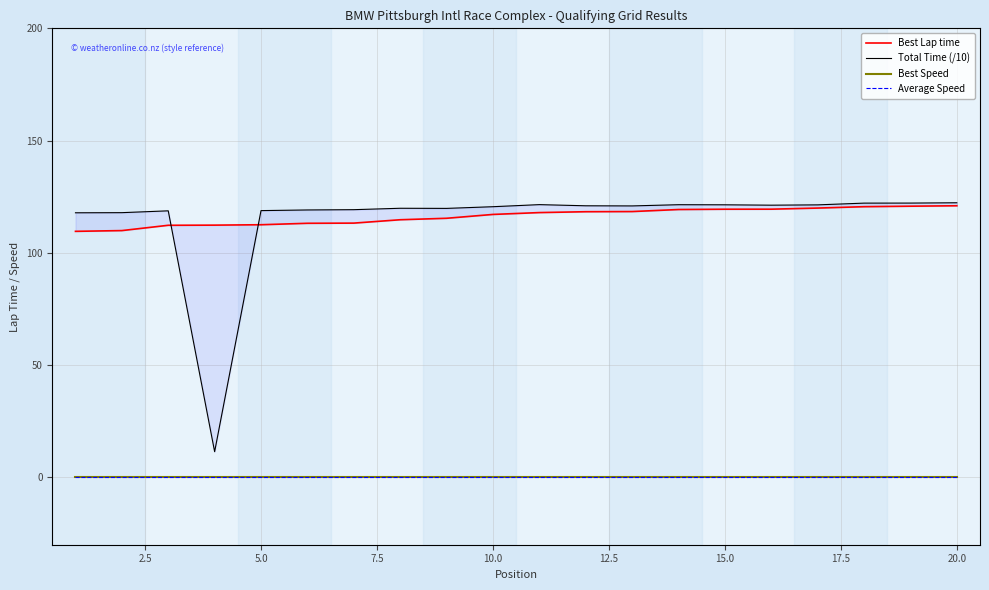

True or false: Average Speed and Best Speed intersect in this chart.

False